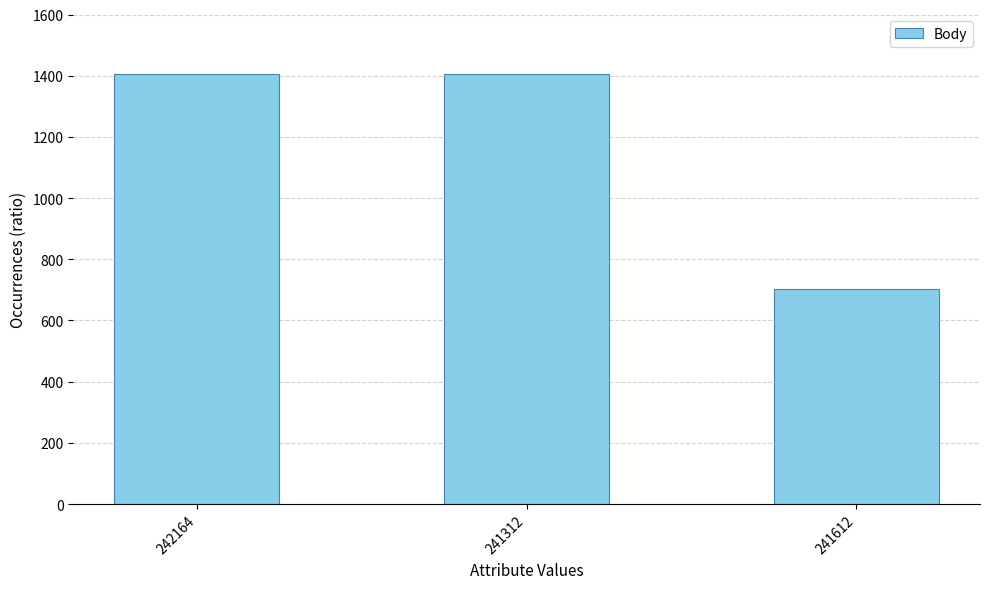

What is the label of the 3rd bar from the right?

242164